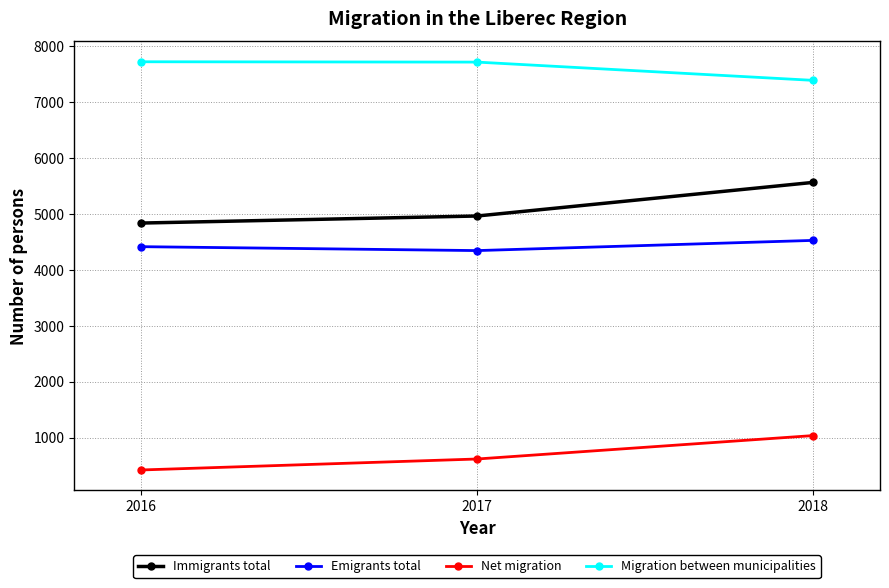

What is the spread (max minus min) of values at 2017?

7092